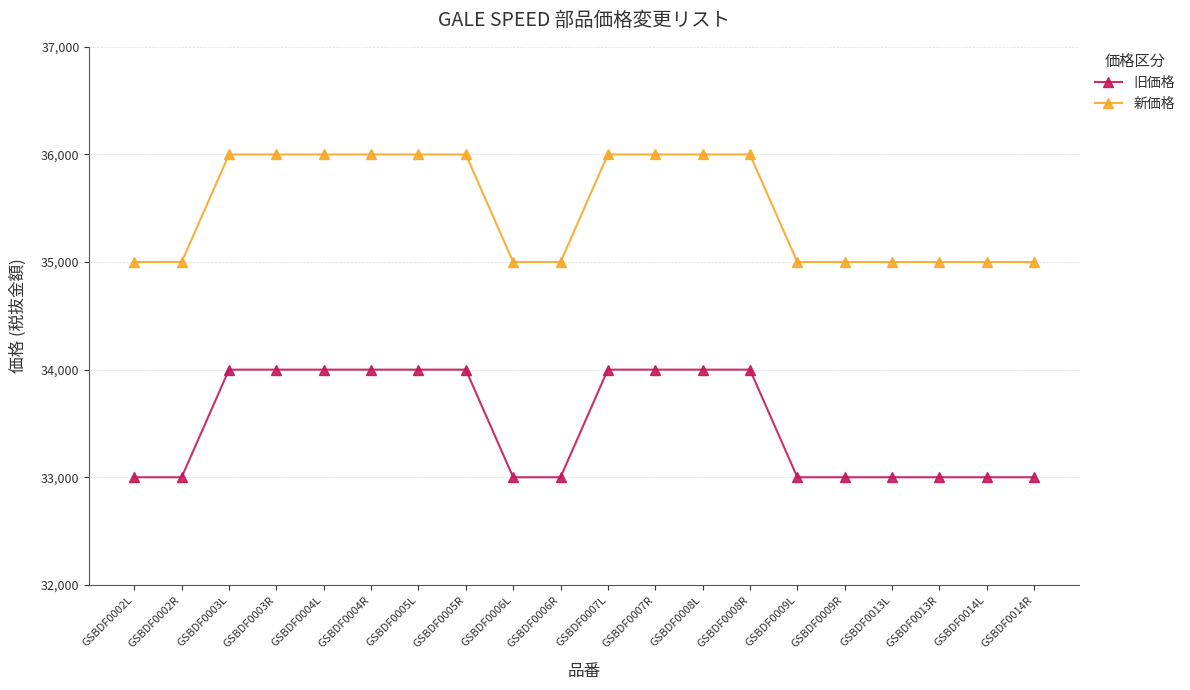

What is the smallest value displayed?

33000